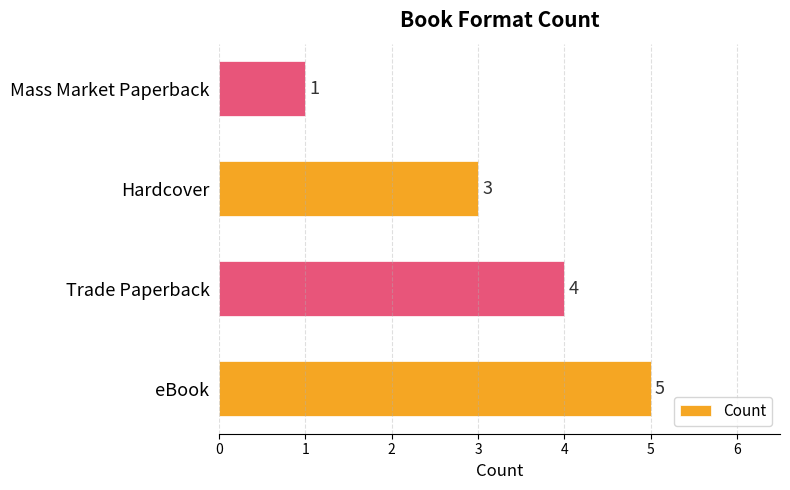

Reading bottom to top, extract all data points from this chart.

5	4	3	1